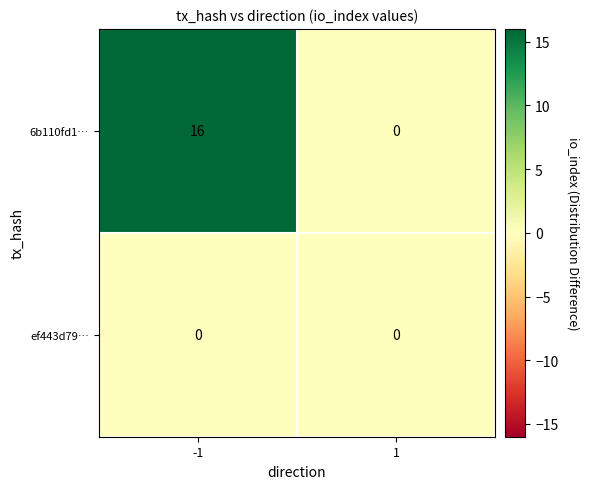

Reading left to right, transcribe all the data shown in this chart.

6b110fd1…: -1=16	1=0
ef443d79…: -1=0	1=0